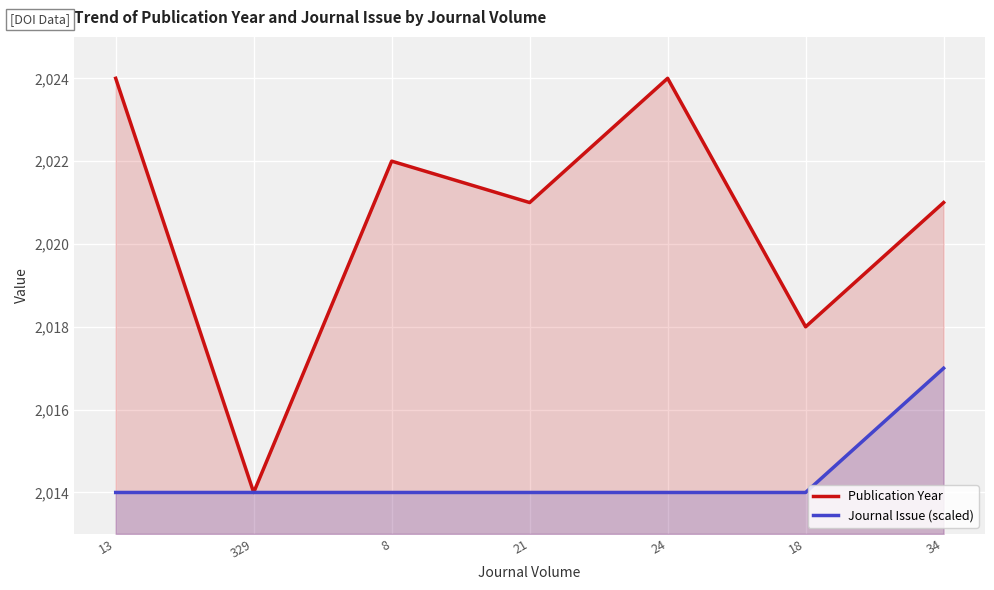

Between 13 and 34, which series saw the biggest shift?

Publication Year